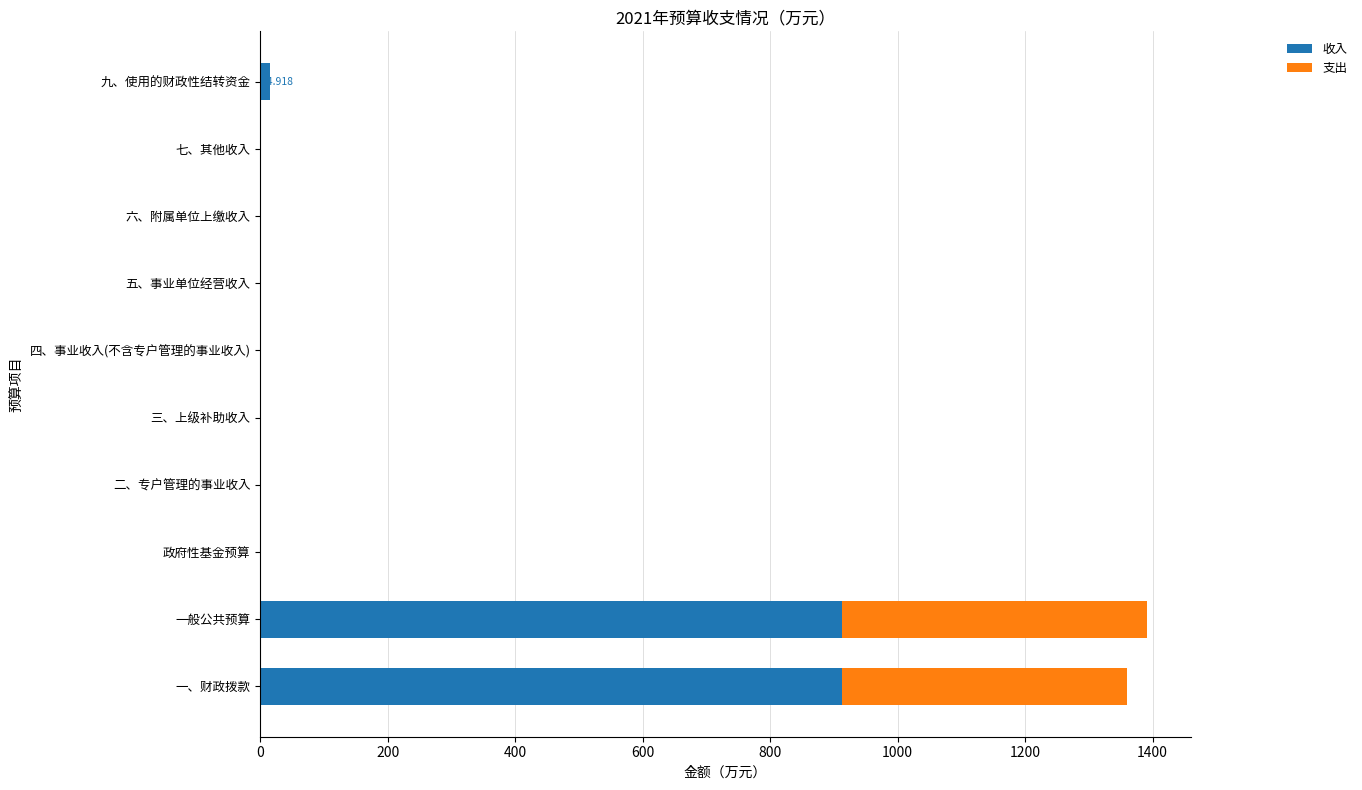

Count the number of categories in the chart.

10